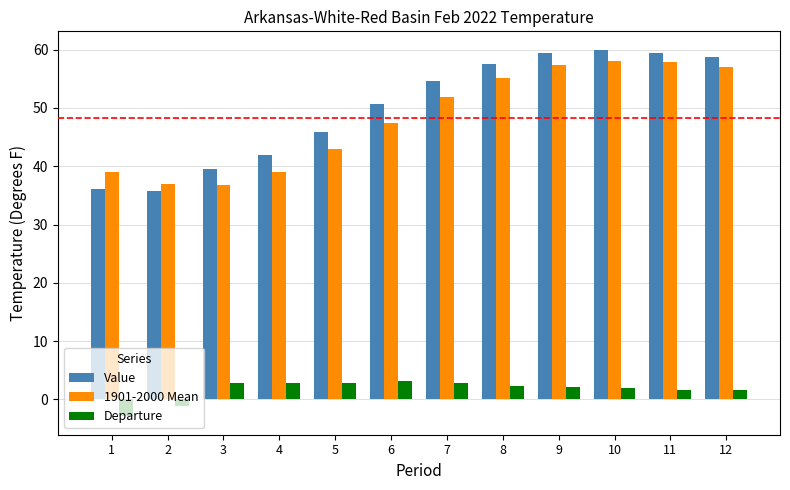

Is the value of Departure at 5 greater than the value of 1901-2000 Mean at 7?

No